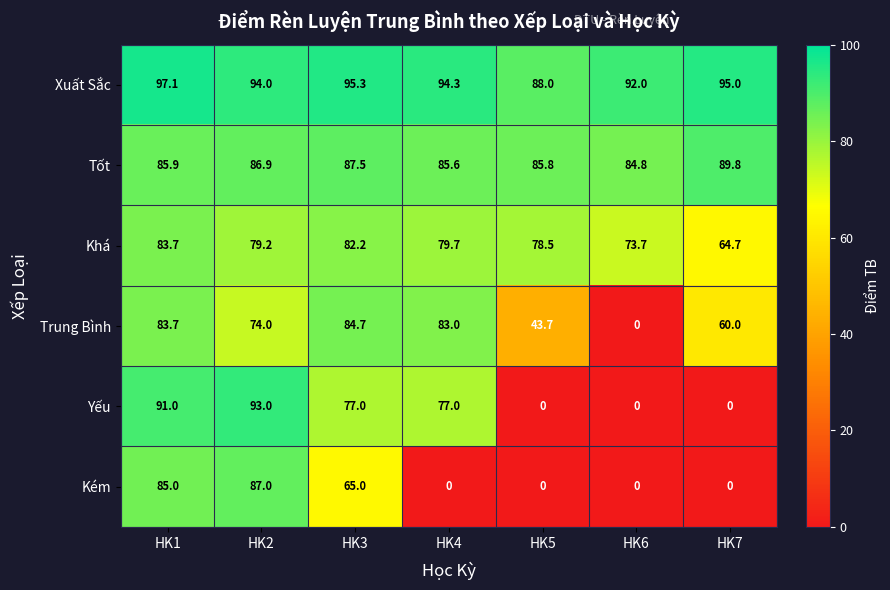

List the labels in order of Xuất Sắc value, smallest first.

HK5, HK6, HK2, HK4, HK7, HK3, HK1